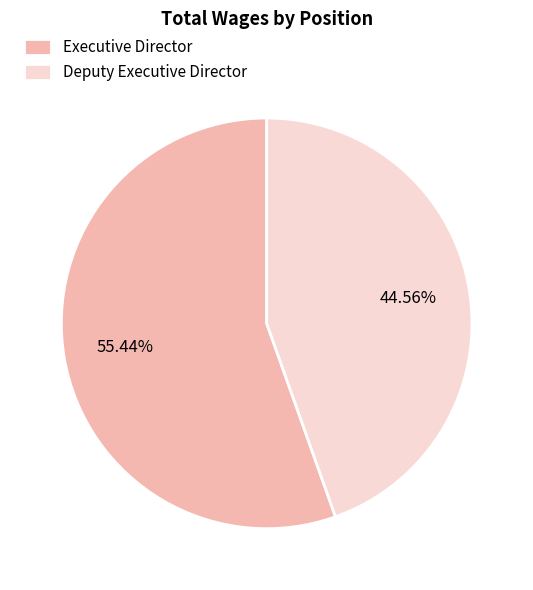

Count the number of slices in the pie.

2